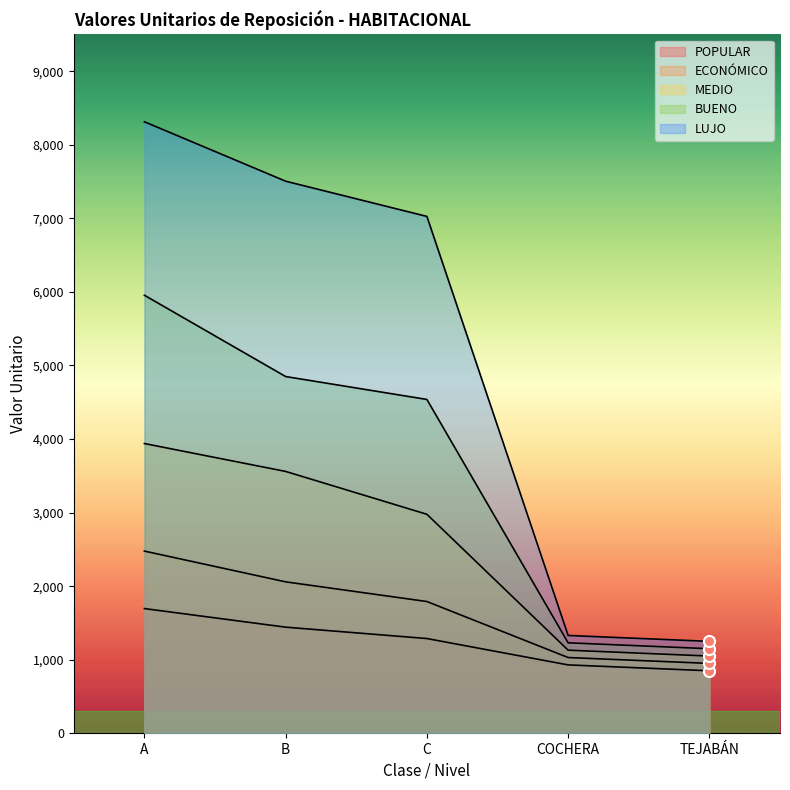

True or false: ECONÓMICO and MEDIO intersect in this chart.

False